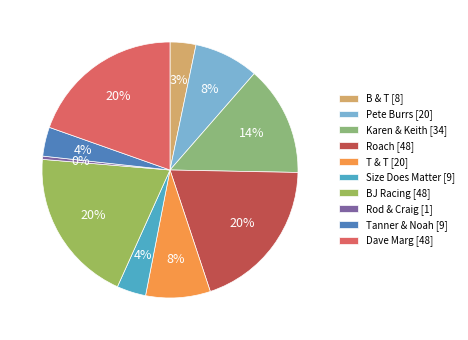

How many slices are in this pie chart?

10